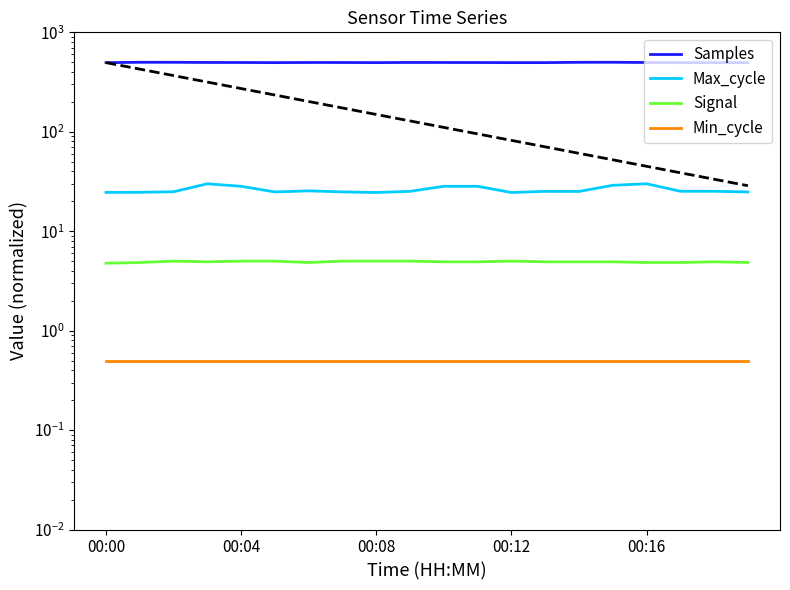

True or false: Samples and Max_cycle cross at least once.

False